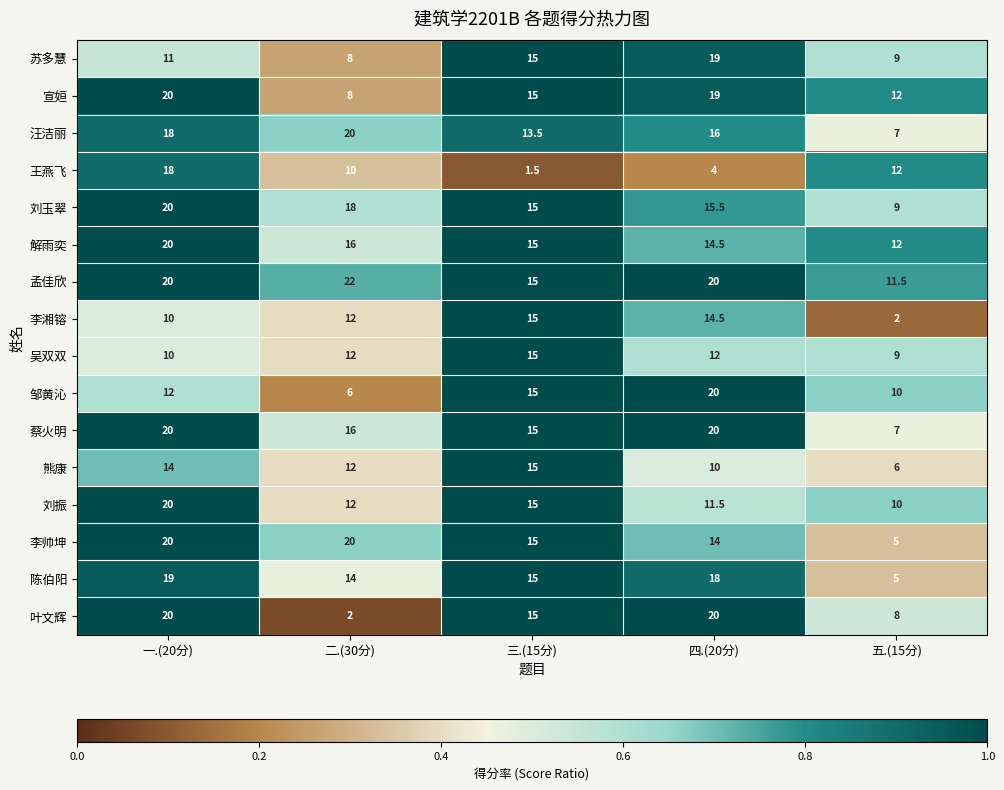

What is the sum of all 刘振 values?

68.5